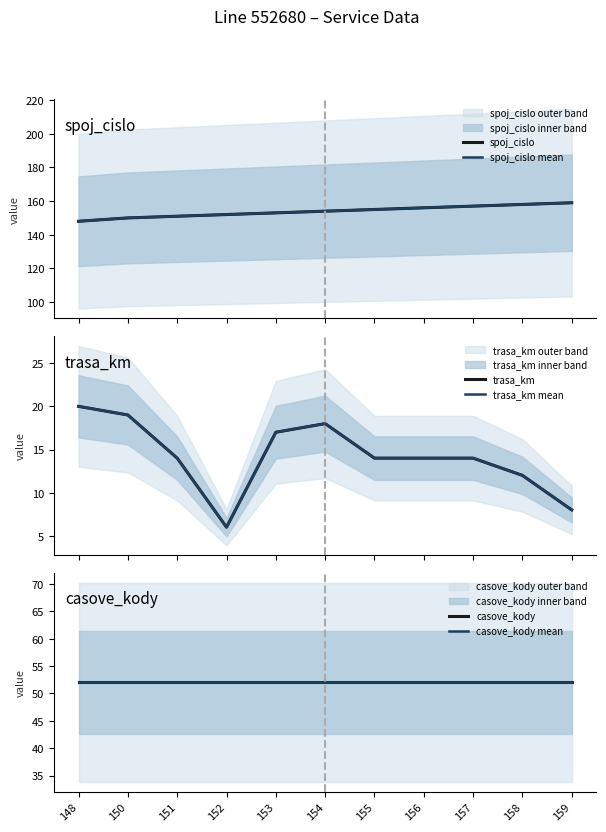

What is the total value across all series at 153?

444